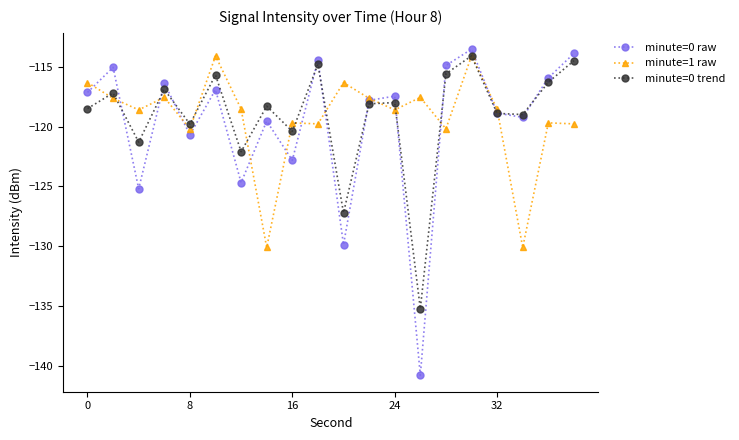

What is the smallest value displayed?

-140.8